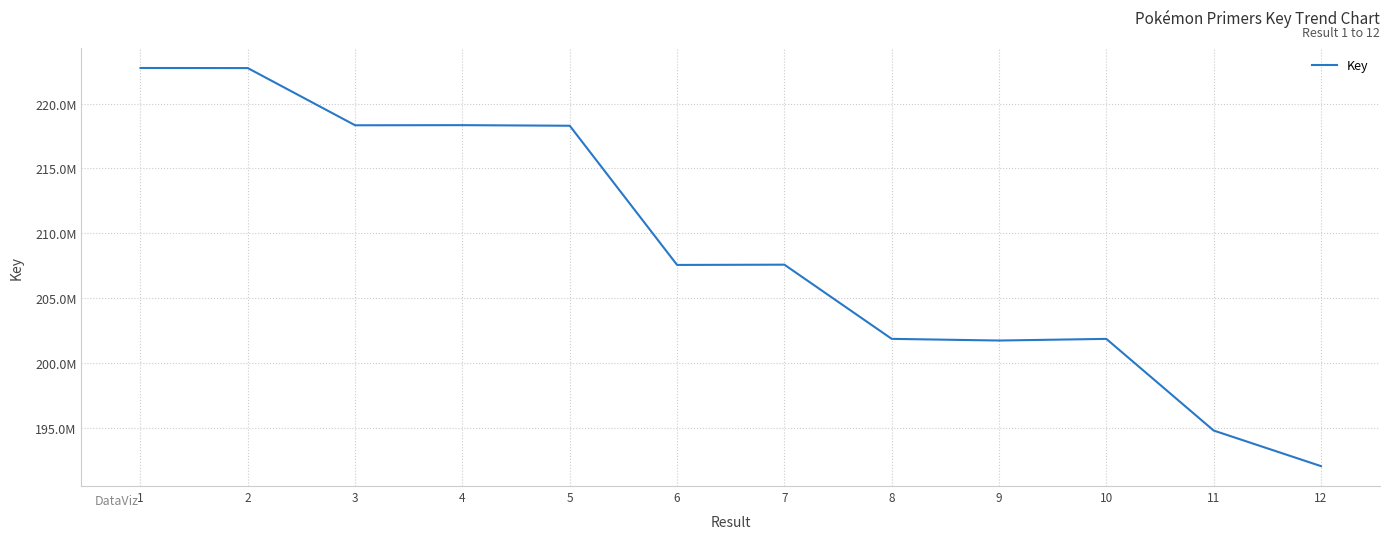

Where is the first local maximum?

4